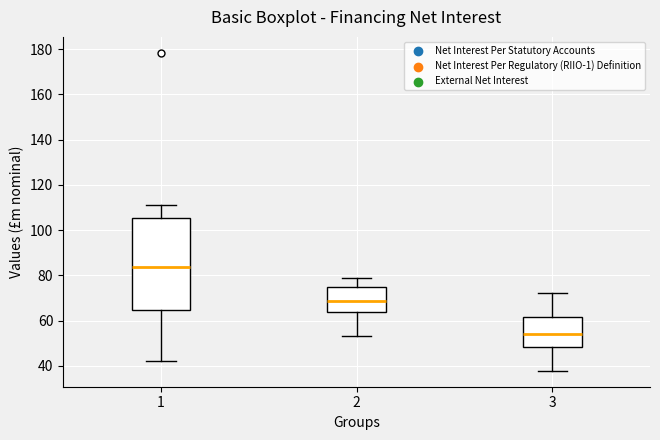

Where does the median line of the box at x = 2 sit on the y-axis? The values are not printed on the chart, so give them approximately, as read against the axis.

68